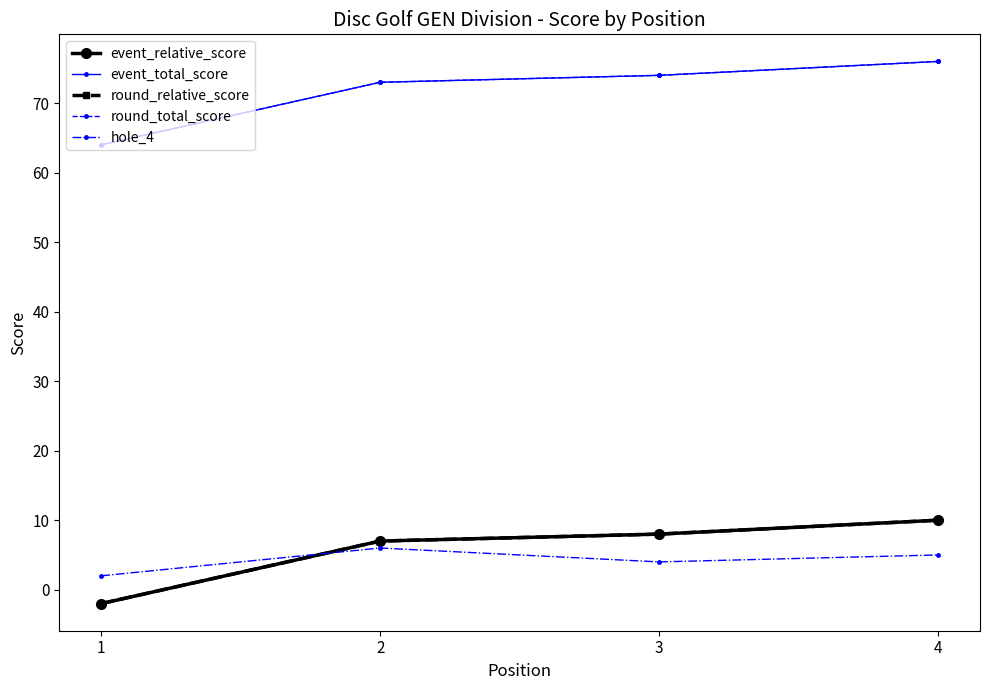

Does the chart have visible grid lines?

No